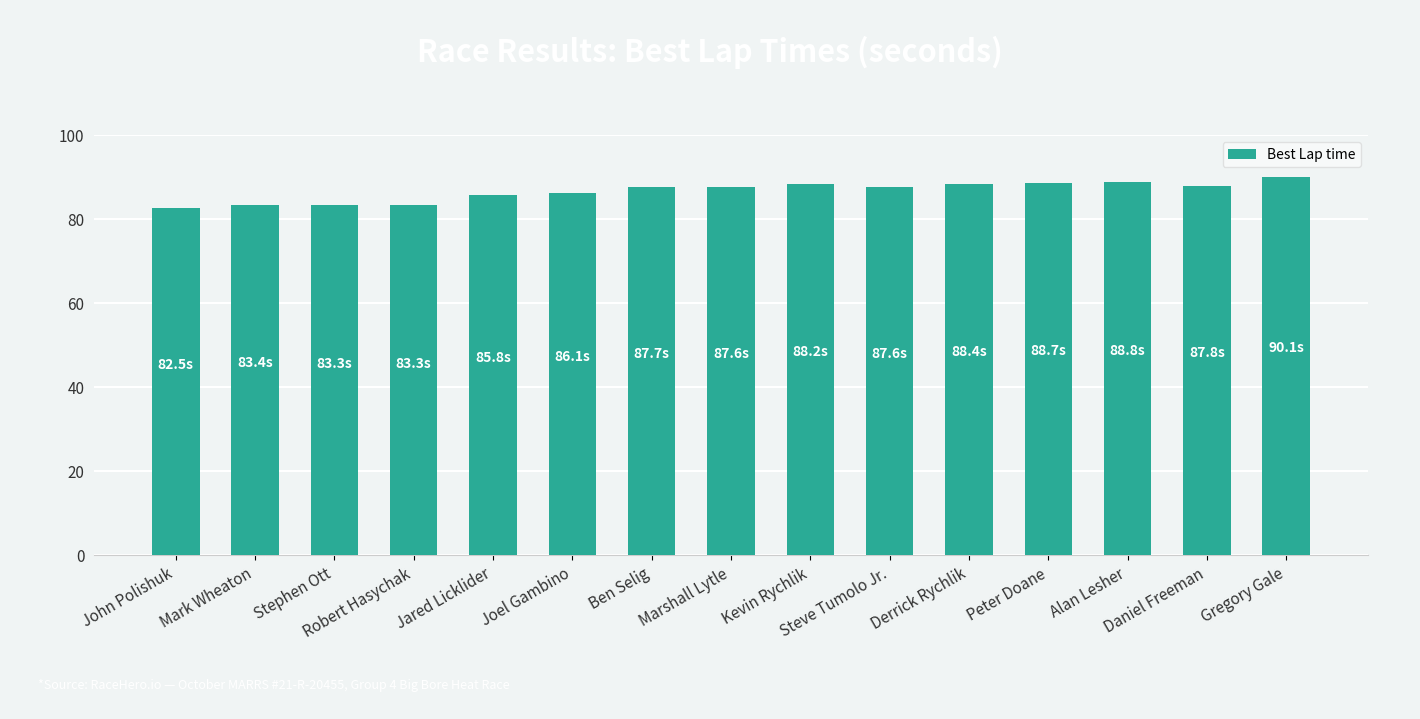

Which has a higher value, Stephen Ott or Ben Selig?

Ben Selig